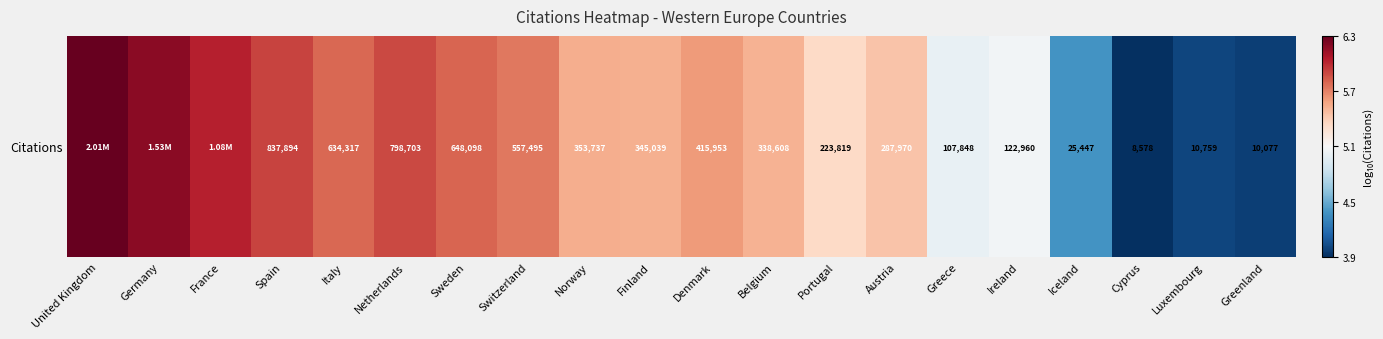

Between Netherlands and Finland, which is larger?

Netherlands